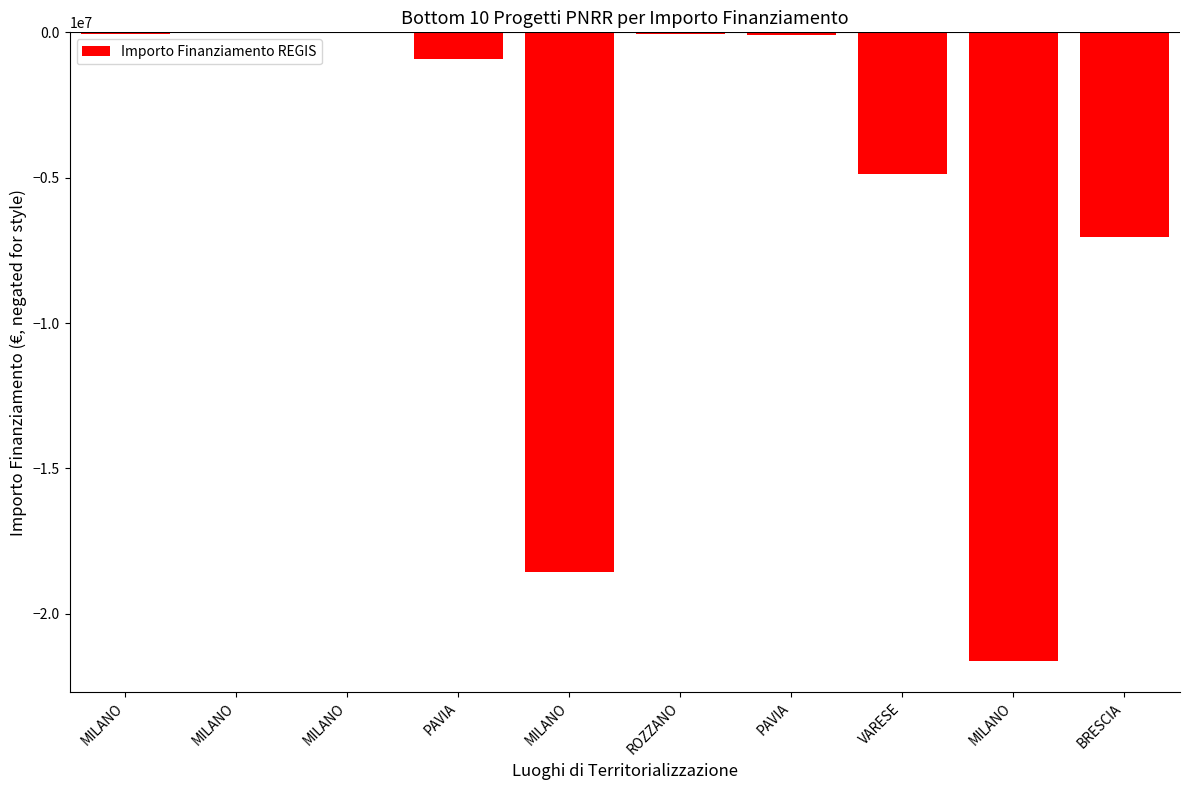

What is the difference between the maximum and minimum values?

21589580.0